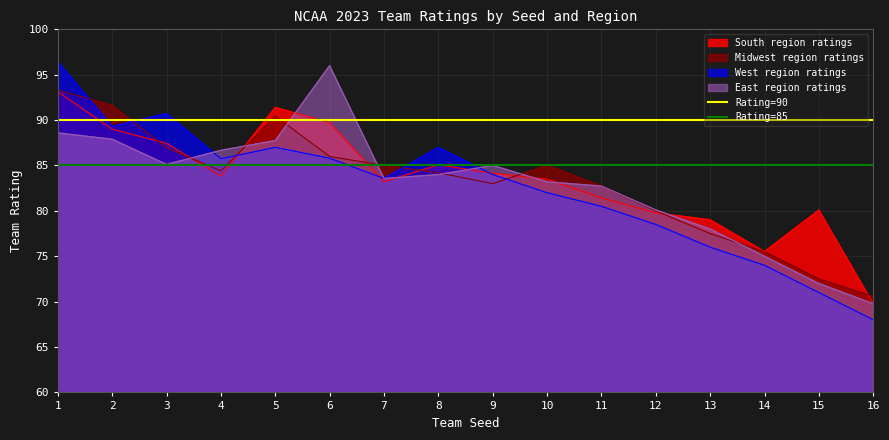

Which category has the lowest value in the Midwest region ratings series?

16